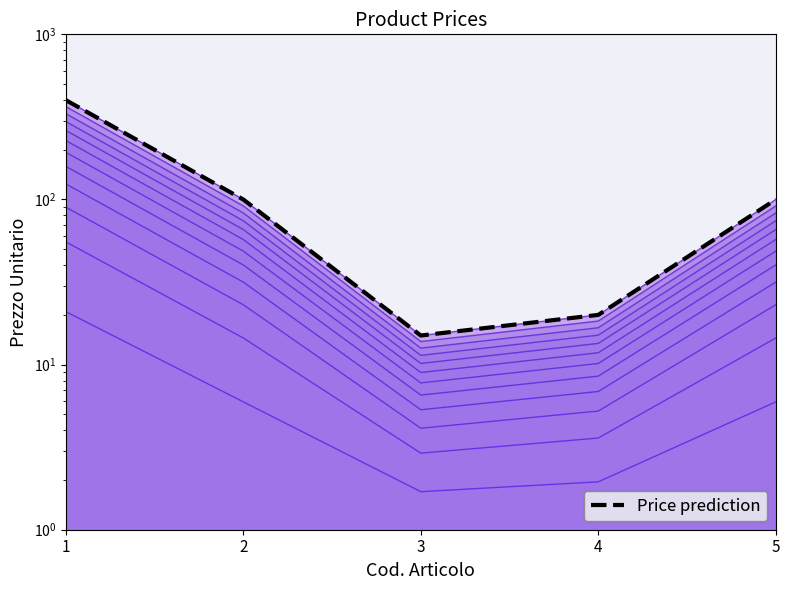

List the labels in order of value, smallest first.

3, 4, 2, 5, 1